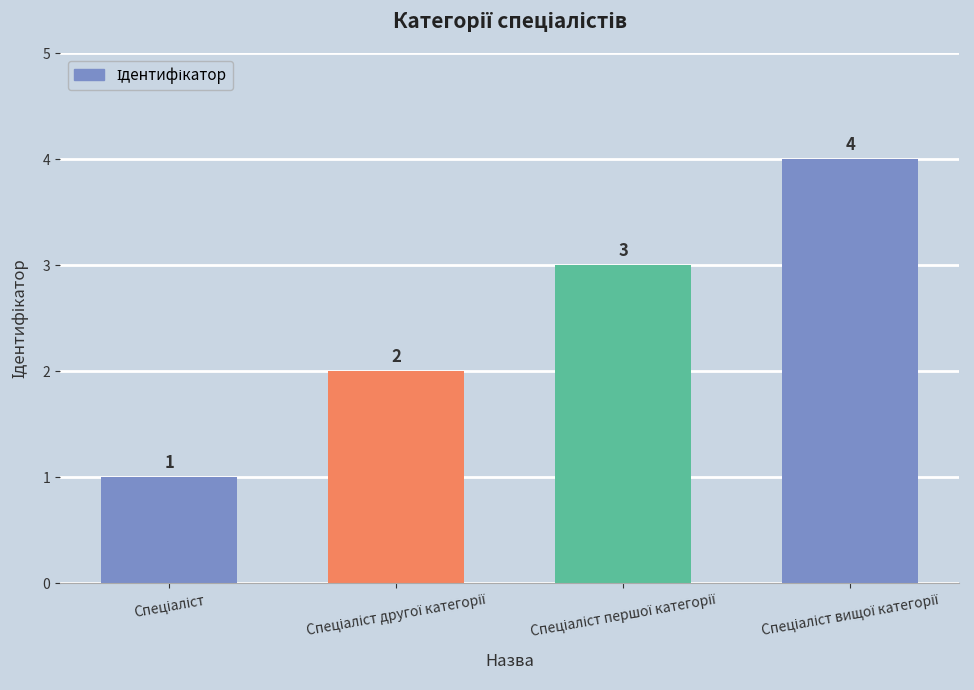

How many bars are there in total?

4